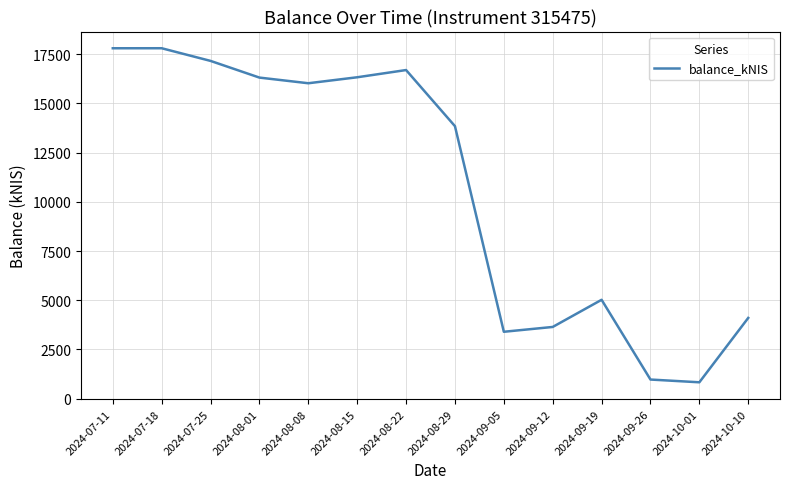

What is the ratio of the value at 2024-08-22 to the value at 2024-10-10?

4.1